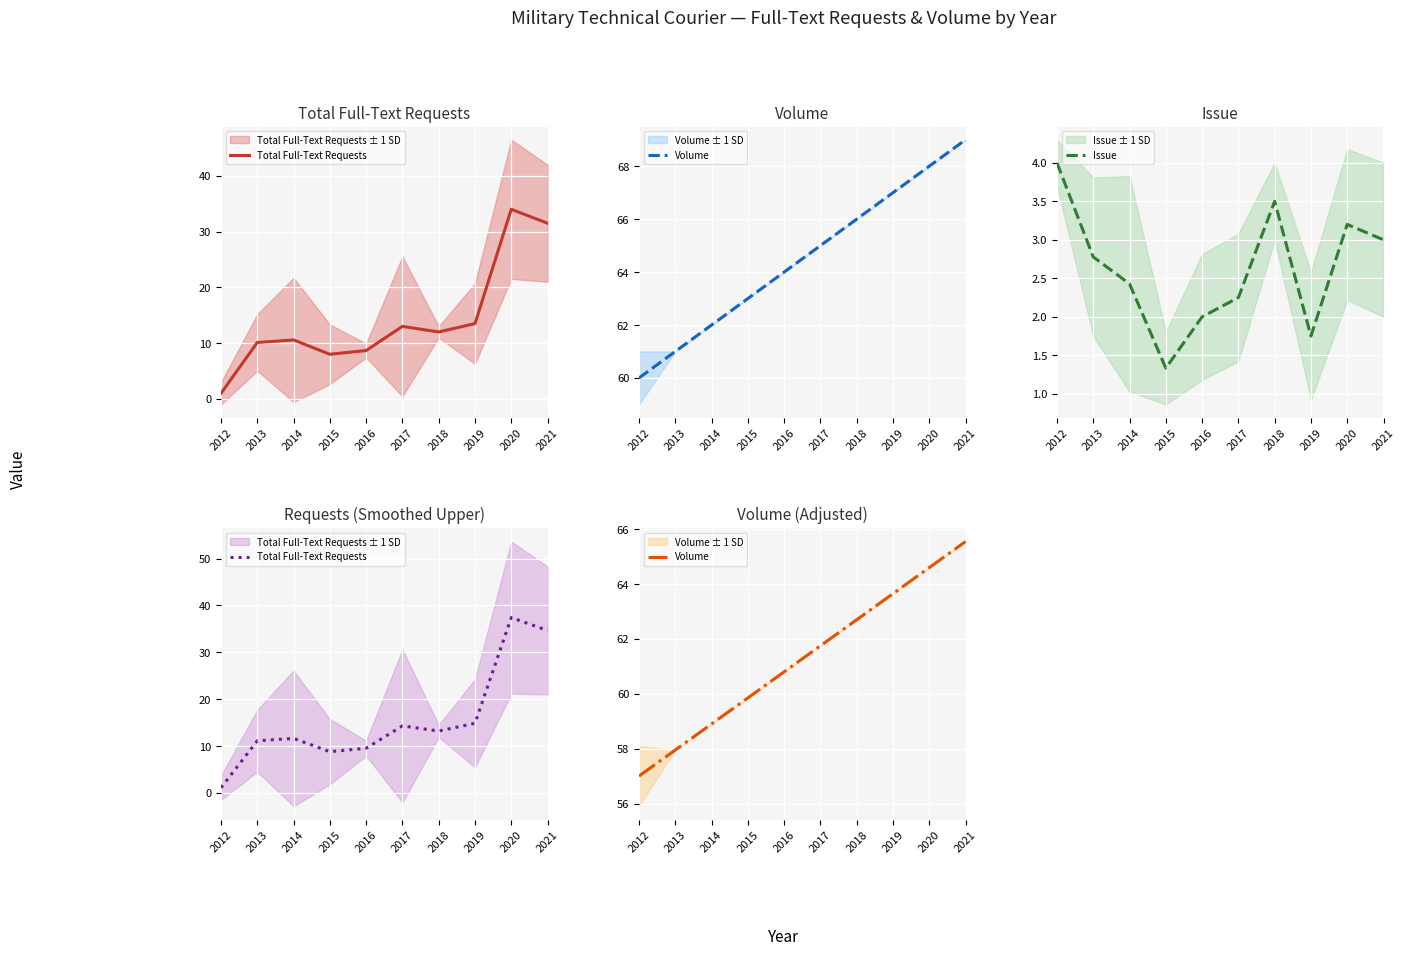

What is the difference between the second highest and second lowest values in the Issue series?

1.8